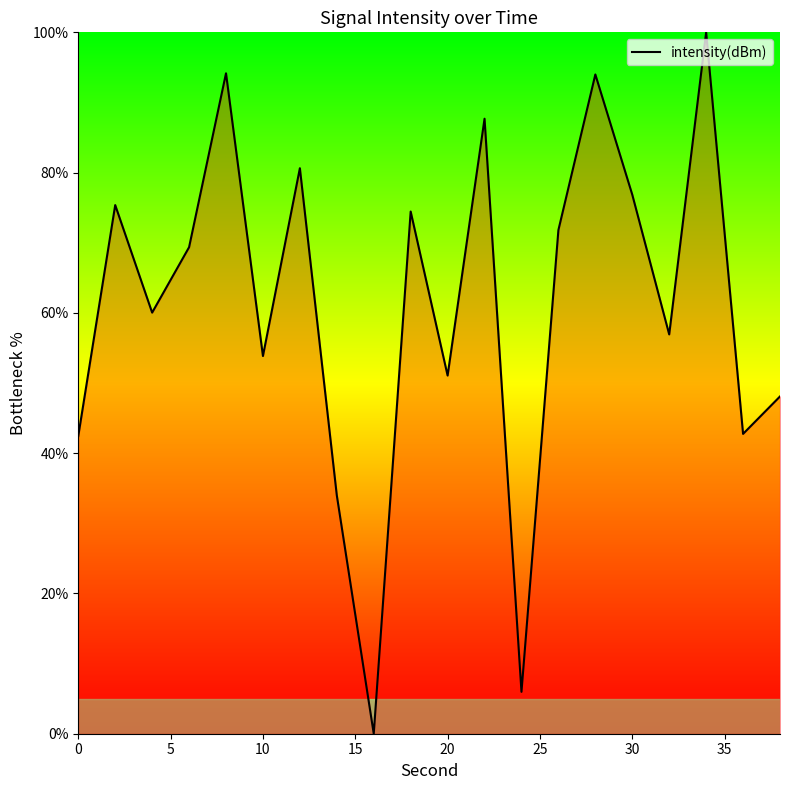

How many lines are shown in the chart?

1